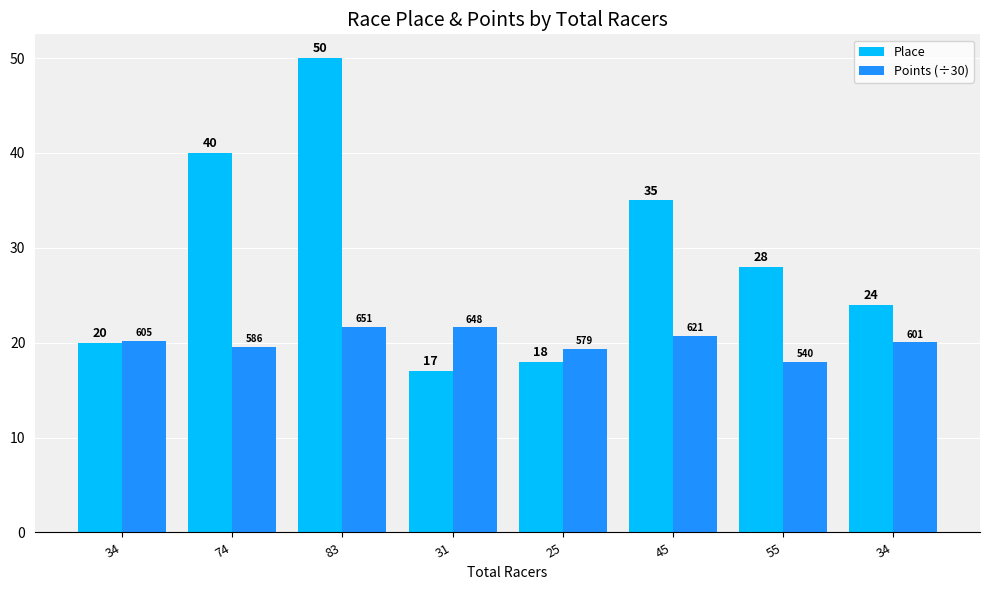

Between 34 and 55, which series saw the biggest shift?

Place